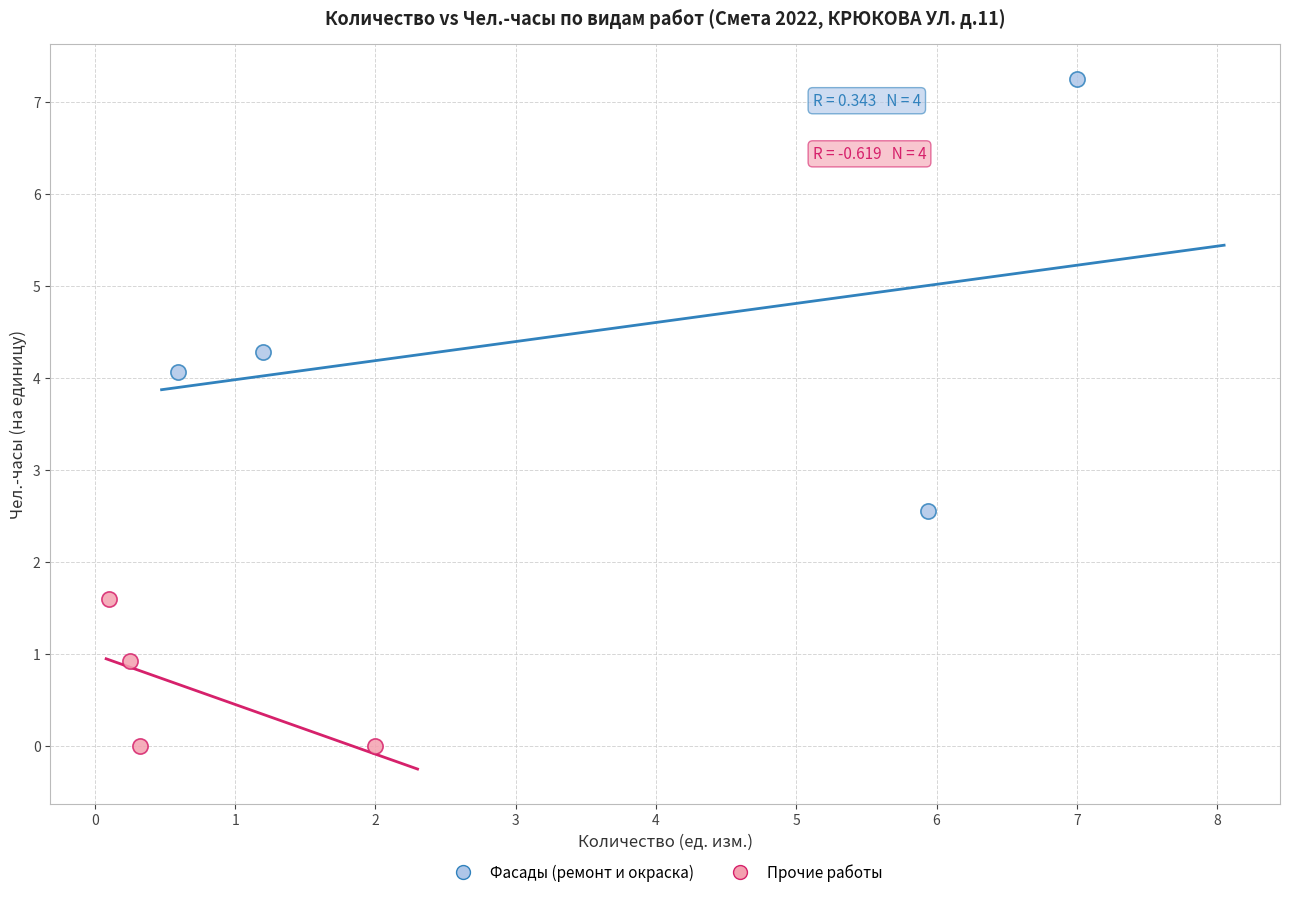

Which series has the largest Y range (max minus min)?

Фасады (ремонт и окраска)